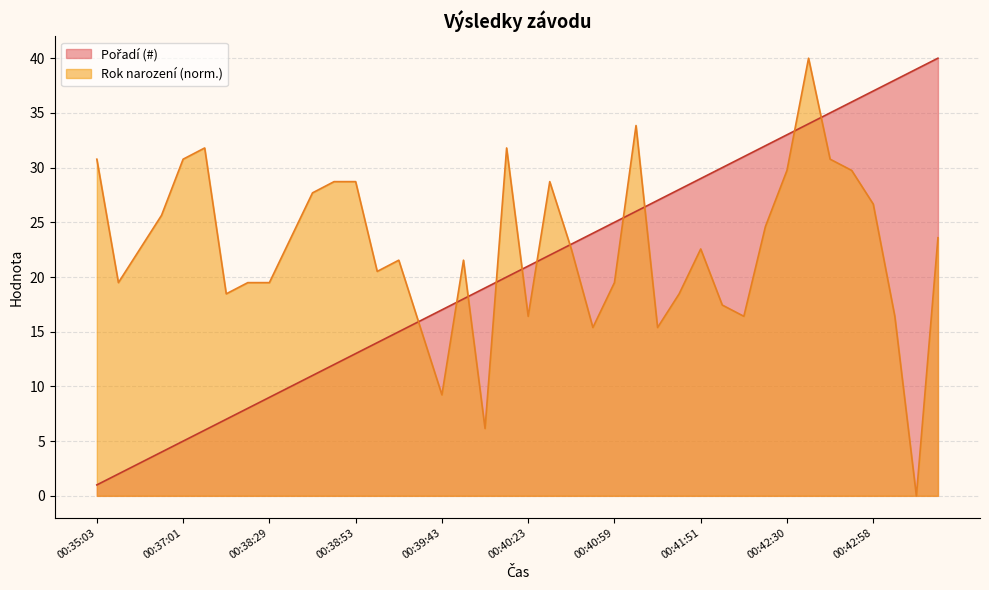

Is it true that Pořadí (#) equals 12.0 at 00:41:40?

False